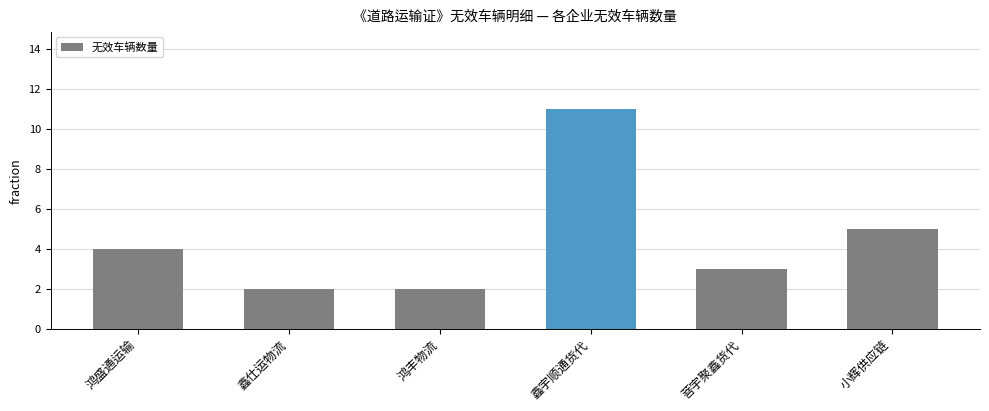

Approximately how many times larger is the value at 鑫宇顺通货代 compared to 鸿丰物流?

5.5